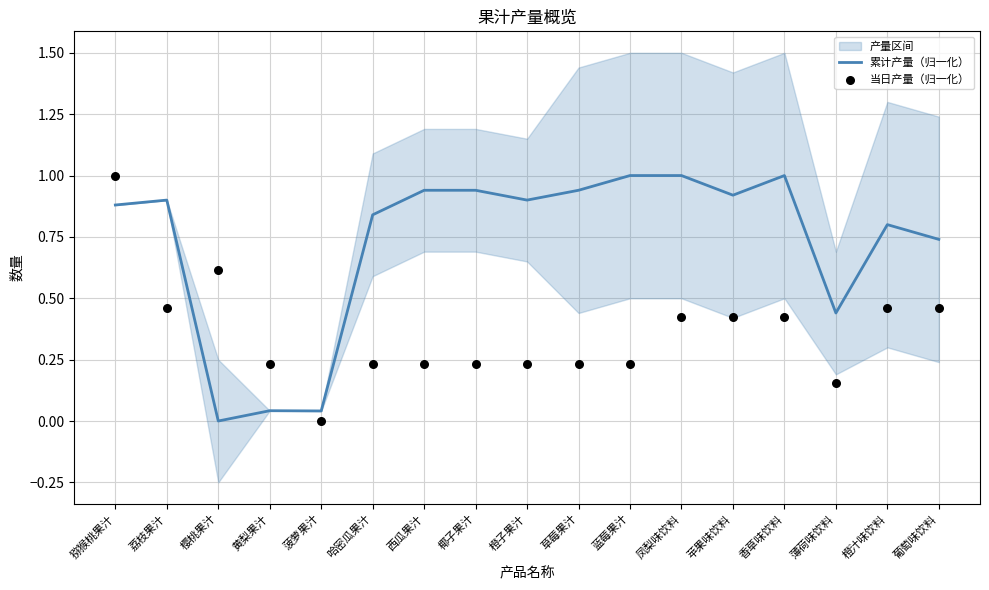

What is the total value across all series at 椰子果汁?

1.2